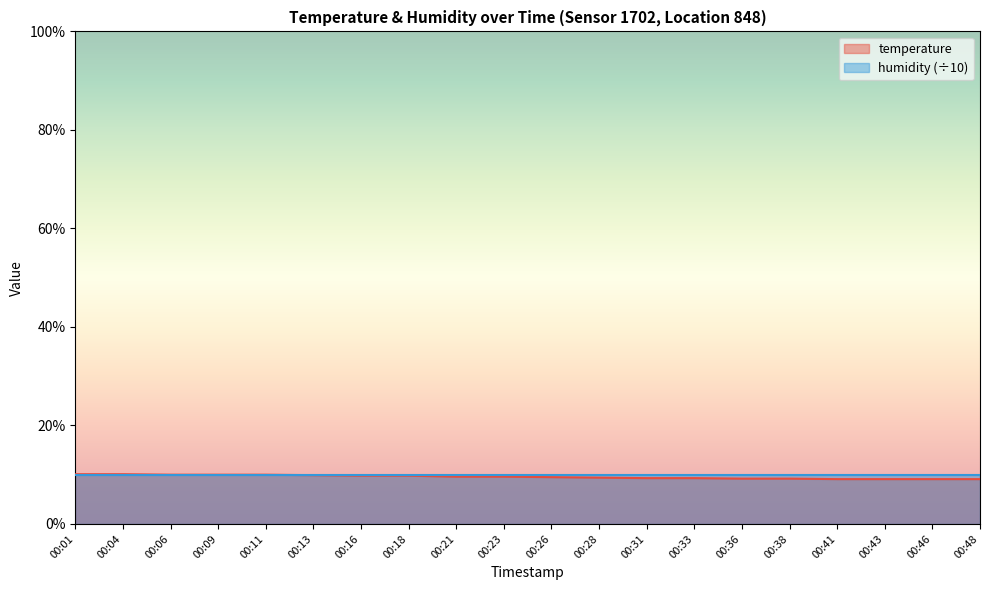

Reading left to right, transcribe all the data shown in this chart.

00:01=10.1	00:04=10.1	00:06=10.0	00:09=10.0	00:11=10.0	00:13=9.9	00:16=9.8	00:18=9.8	00:21=9.6	00:23=9.6	00:26=9.5	00:28=9.4	00:31=9.3	00:33=9.3	00:36=9.2	00:38=9.2	00:41=9.1	00:43=9.1	00:46=9.1	00:48=9.1